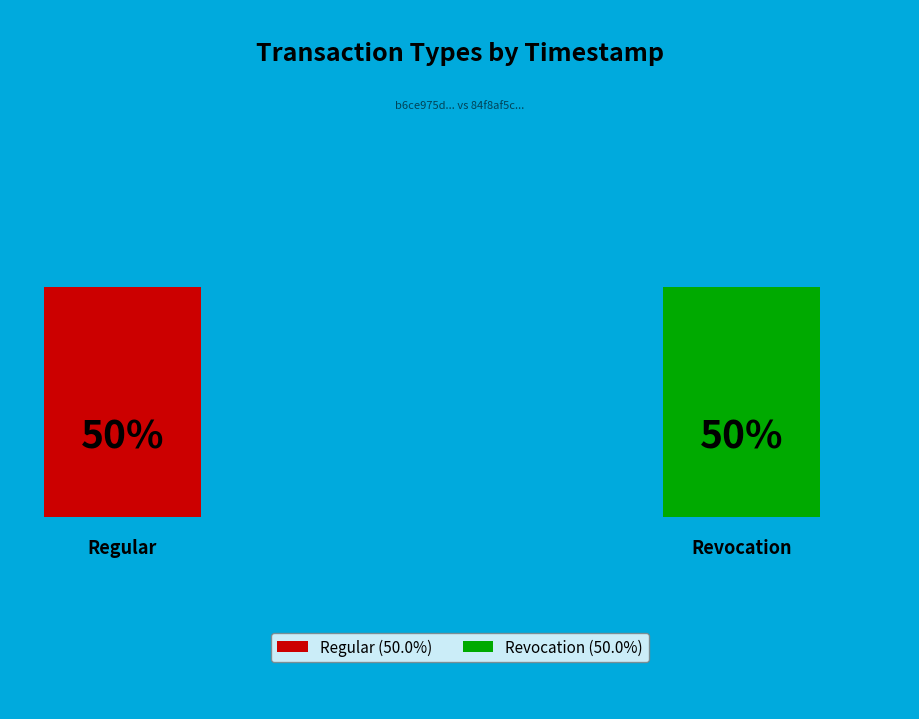

How many slices are in this pie chart?

2